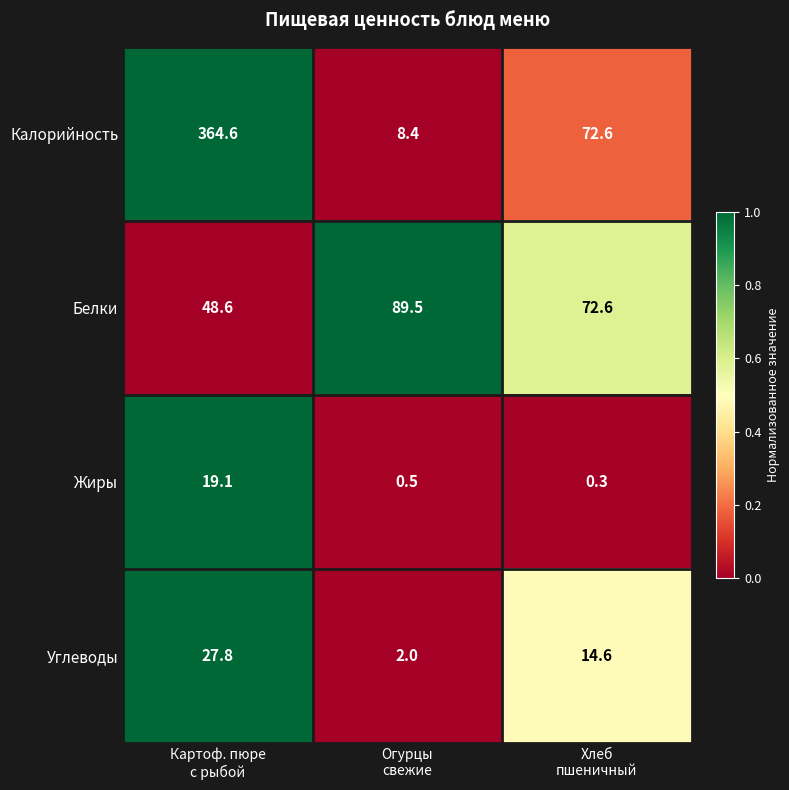

Reading left to right, list all the values displayed in this chart.

Калорийность: 364.6	8.4	72.6
Белки: 48.6	89.5	72.6
Жиры: 19.1	0.5	0.3
Углеводы: 27.8	2.0	14.6